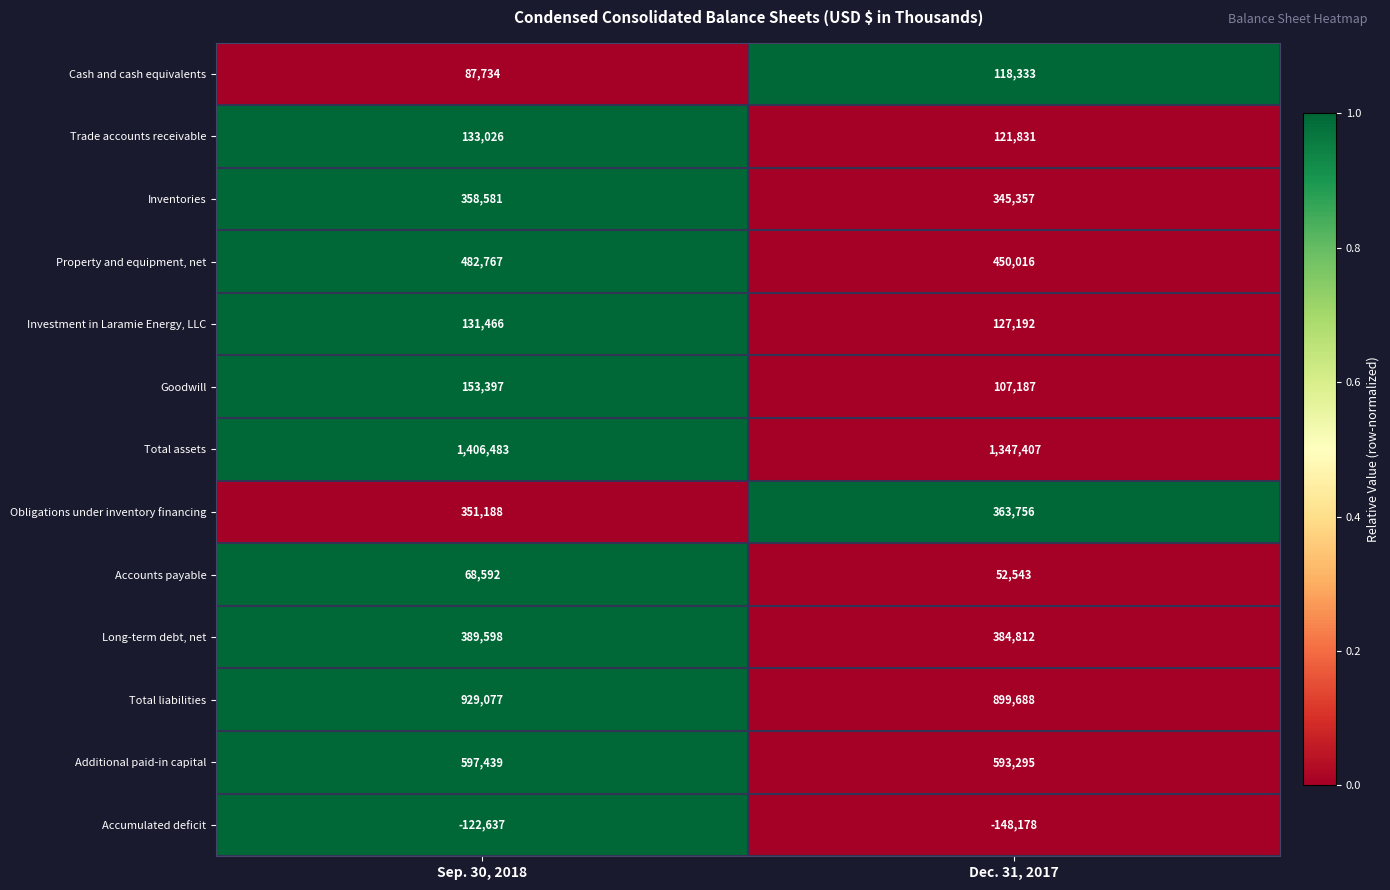

Which series has the largest total across all categories?

Total assets